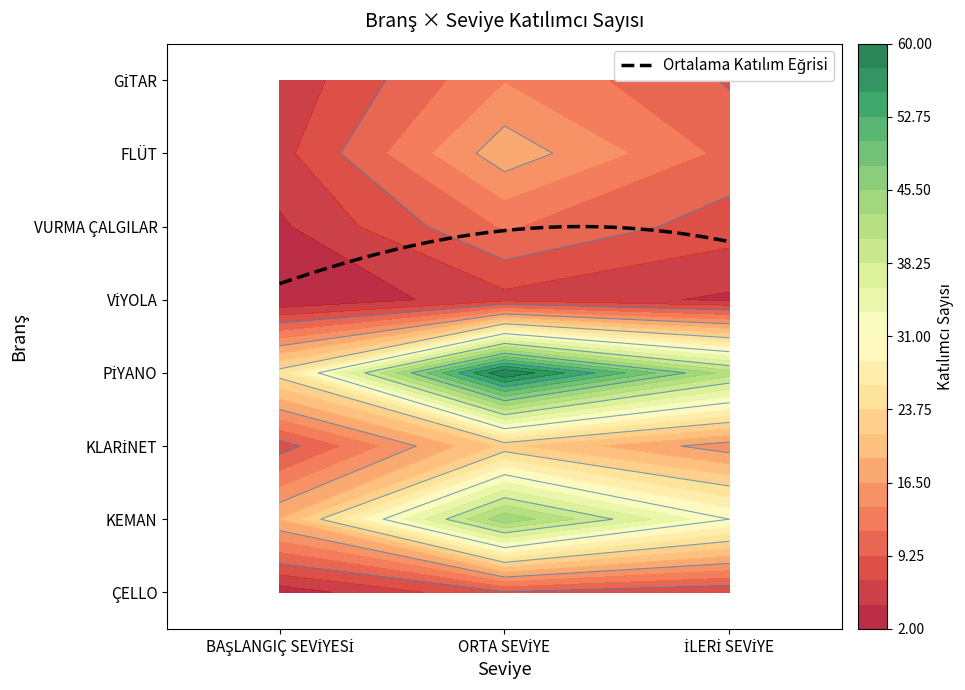

Reading right to left, transcribe all the data shown in this chart.

ÇELLO: İLERİ SEVİYE=7	ORTA SEVİYE=9	BAŞLANGIÇ SEVİYESİ=3
KEMAN: İLERİ SEVİYE=31	ORTA SEVİYE=45	BAŞLANGIÇ SEVİYESİ=19
KLARİNET: İLERİ SEVİYE=15	ORTA SEVİYE=22	BAŞLANGIÇ SEVİYESİ=8
PİYANO: İLERİ SEVİYE=42	ORTA SEVİYE=60	BAŞLANGIÇ SEVİYESİ=25
VİYOLA: İLERİ SEVİYE=4	ORTA SEVİYE=6	BAŞLANGIÇ SEVİYESİ=2
VURMA ÇALGILAR: İLERİ SEVİYE=8	ORTA SEVİYE=12	BAŞLANGIÇ SEVİYESİ=4
FLÜT: İLERİ SEVİYE=11	ORTA SEVİYE=18	BAŞLANGIÇ SEVİYESİ=6
GİTAR: İLERİ SEVİYE=9	ORTA SEVİYE=14	BAŞLANGIÇ SEVİYESİ=5